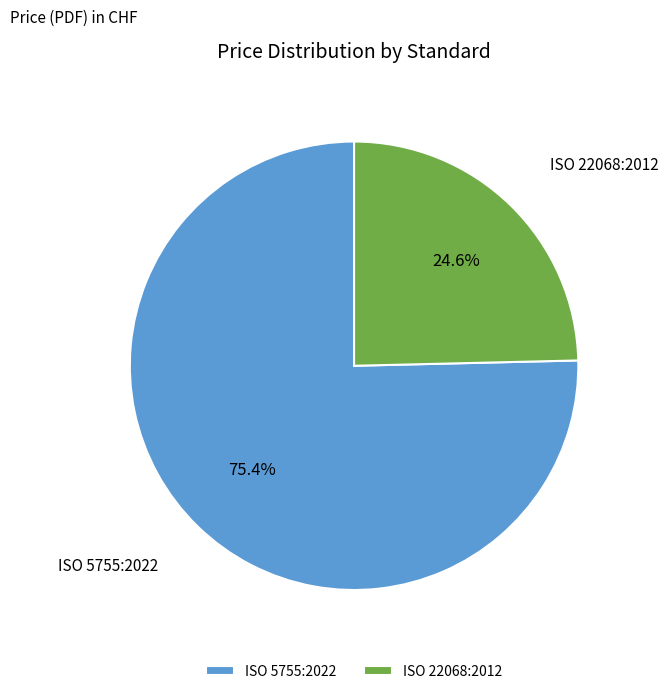

What is the majority slice?

ISO 5755:2022